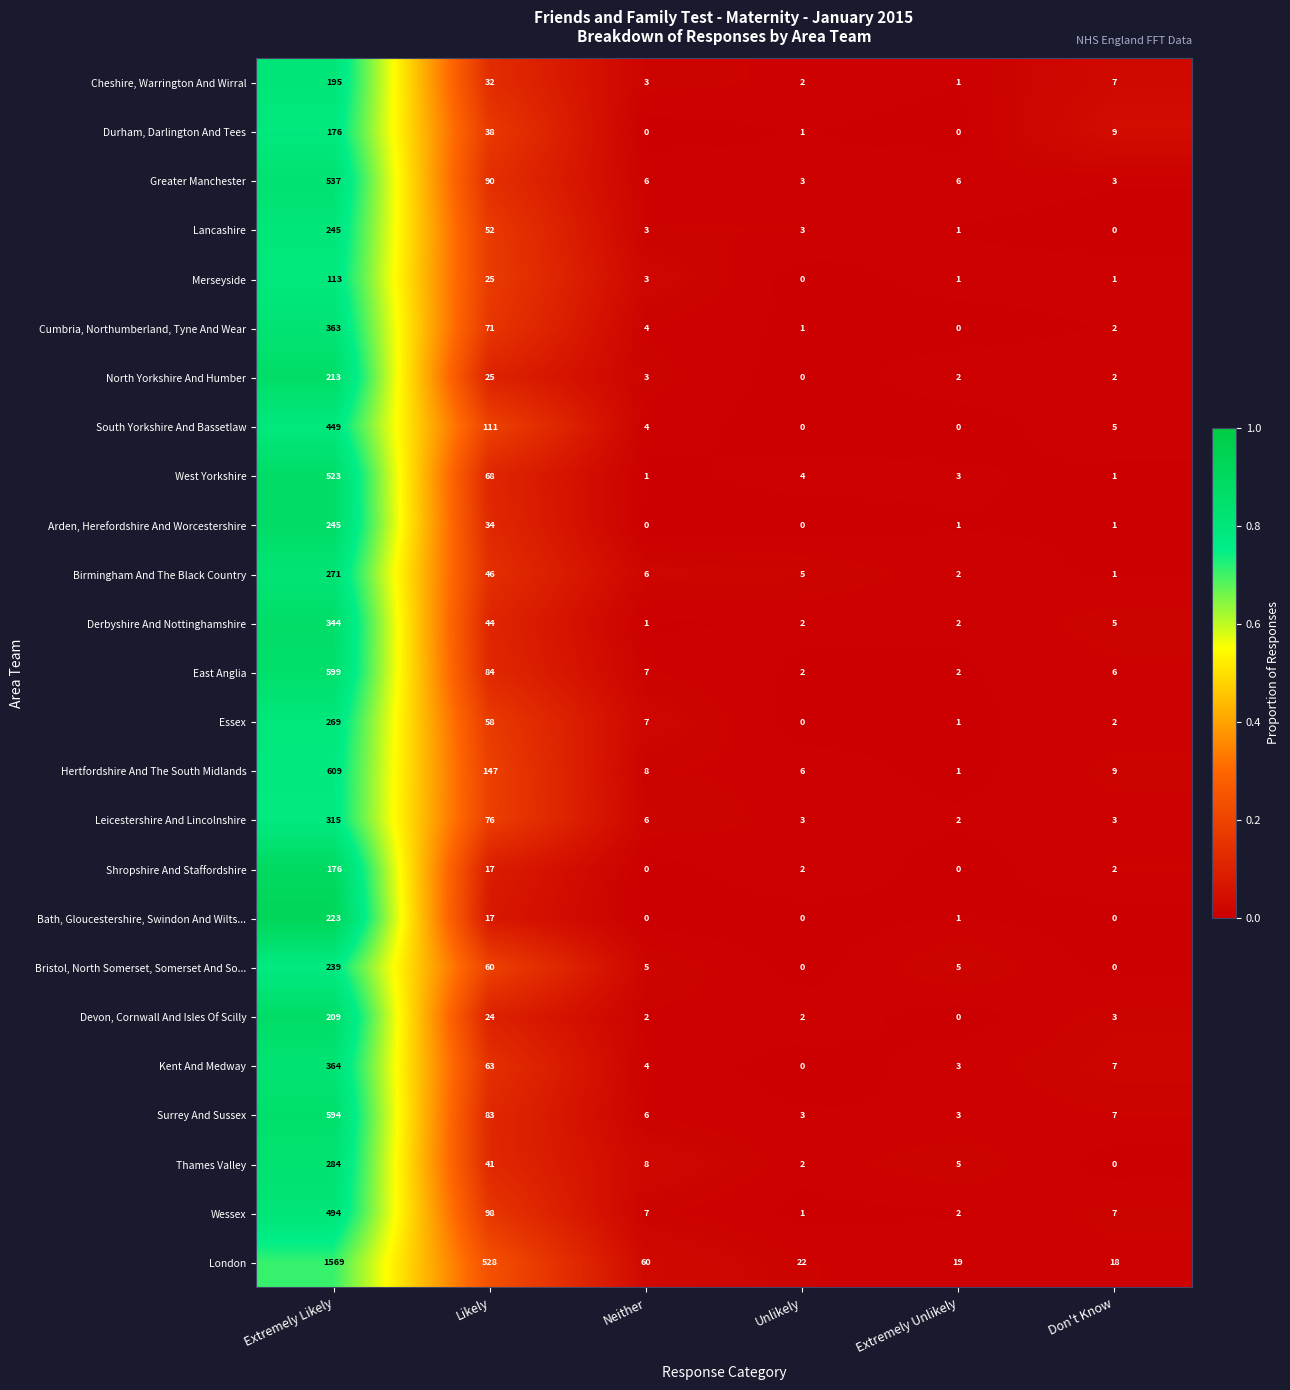

What is the average value of the East Anglia series?

117